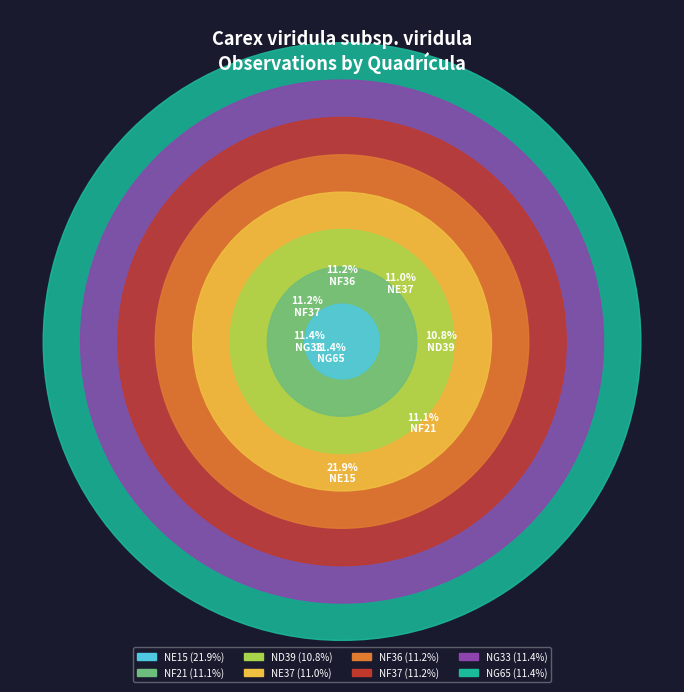

What percentage is the NF21 slice, to the nearest percent?

11%